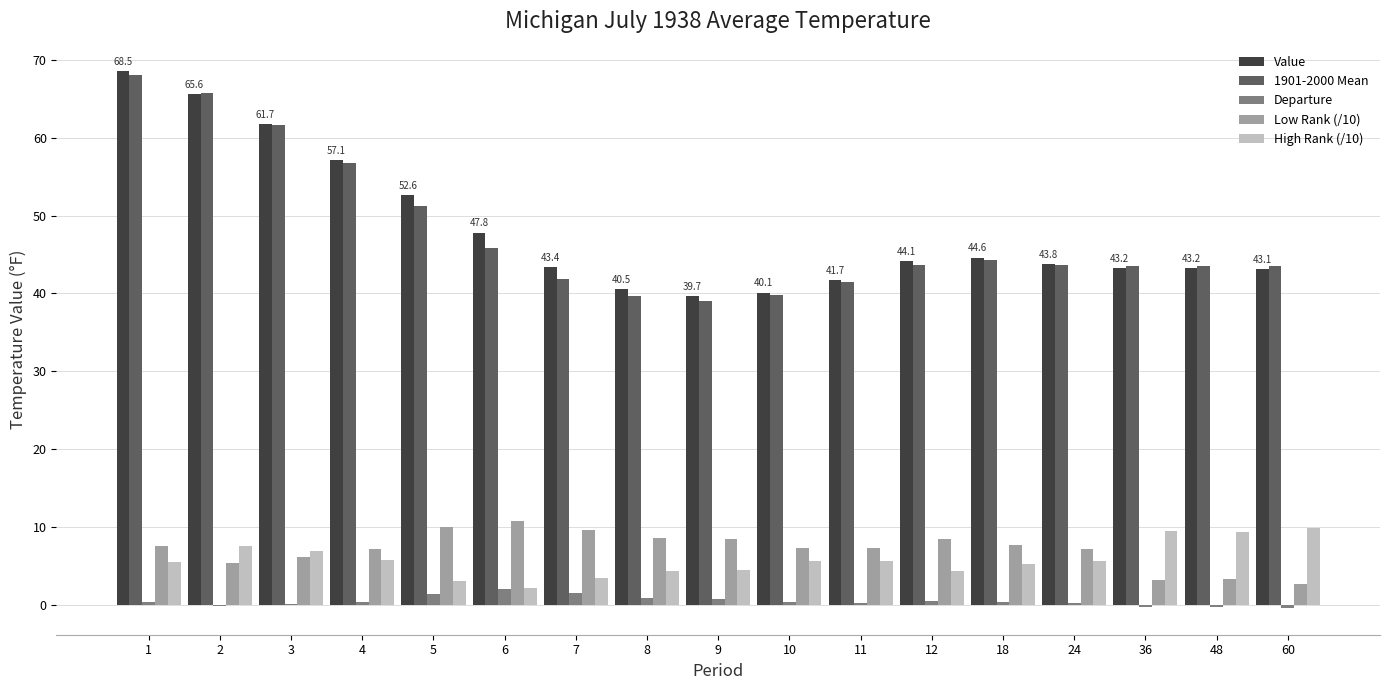

What is the sum of all Value values?

820.7